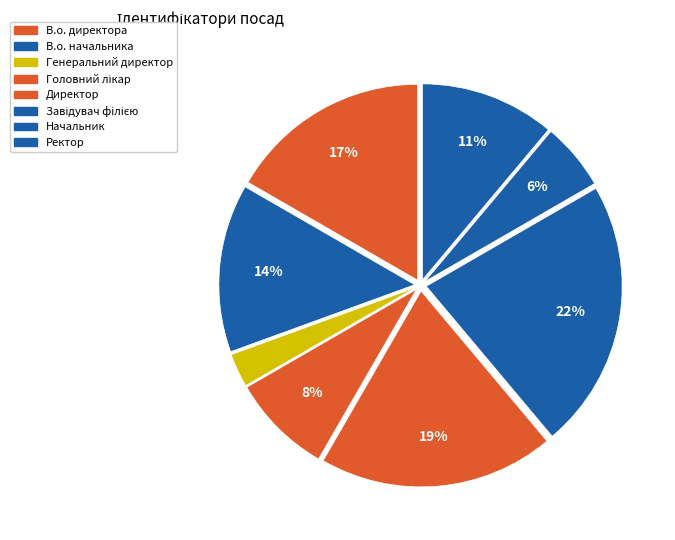

Rank the categories by value from lowest to highest.

Генеральний директор, Начальник, Головний лікар, Ректор, В.о. начальника, В.о. директора, Директор, Завідувач філією